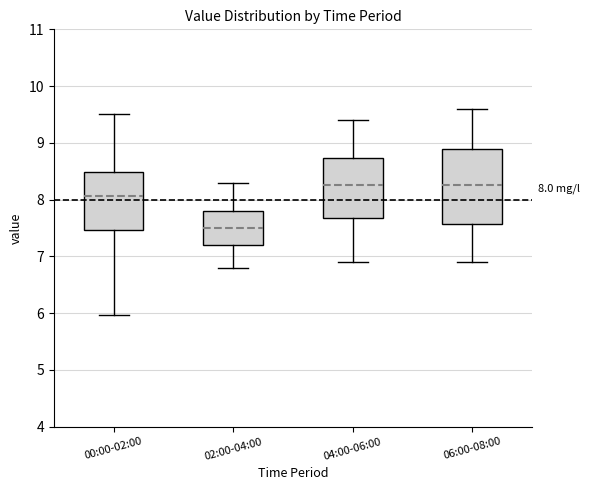

Comparing the boxes themselves (not the whiskers), which one is the tallest?

06:00-08:00